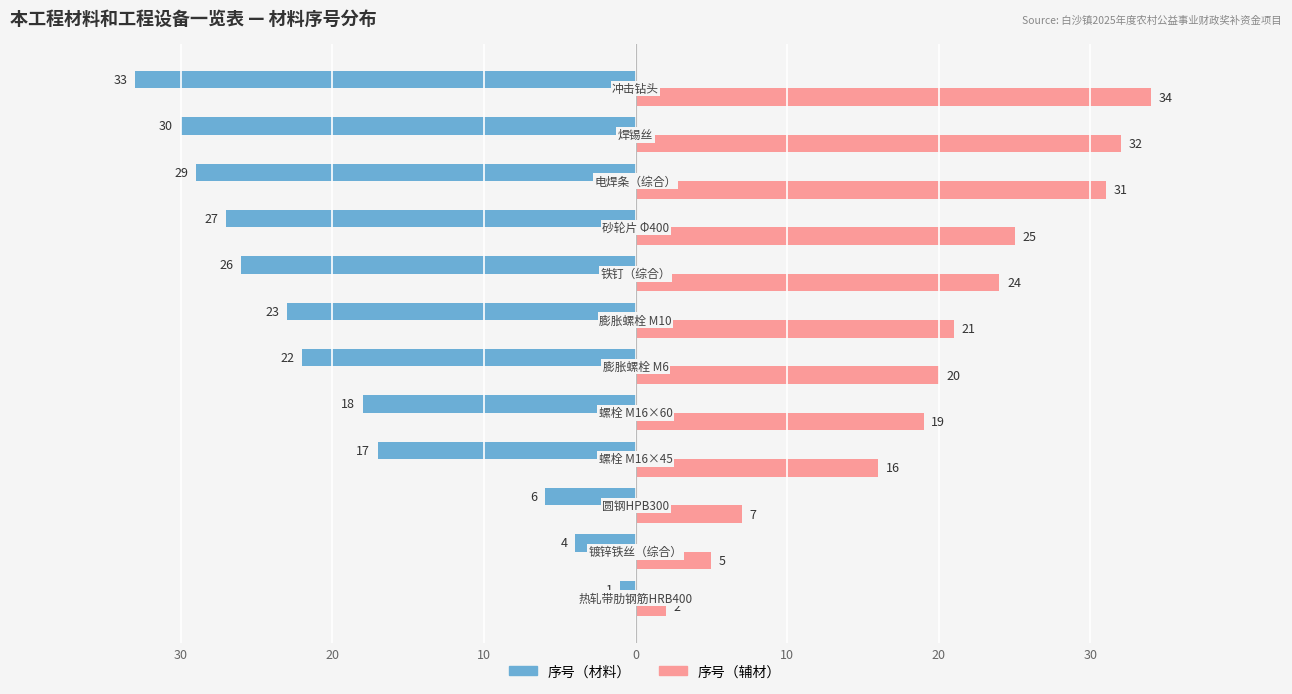

What are all the series names shown in the legend?

序号（材料）, 序号（辅材）